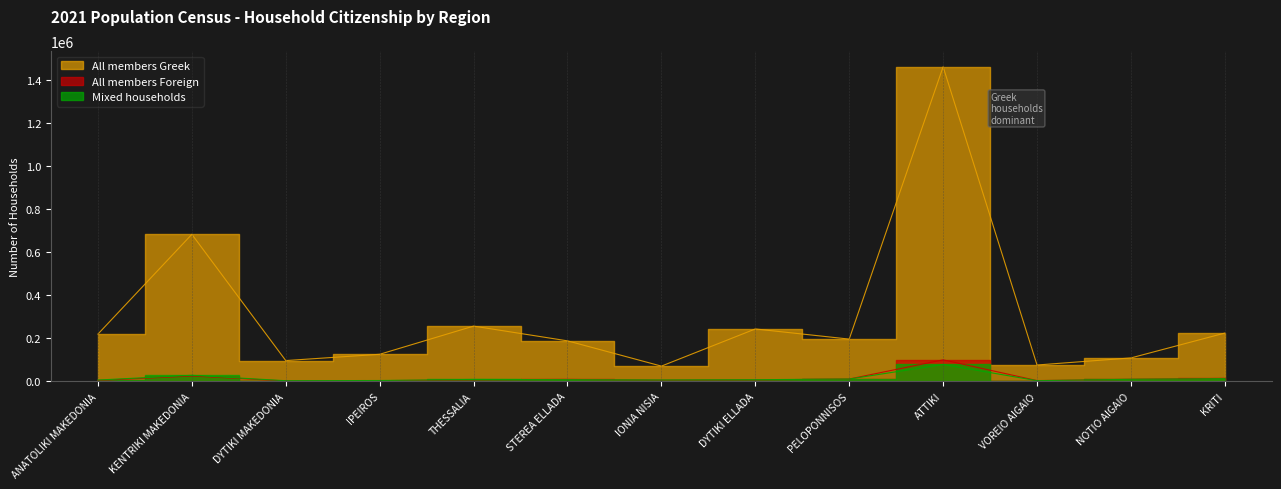

Which series has the widest spread of values?

All members Greek